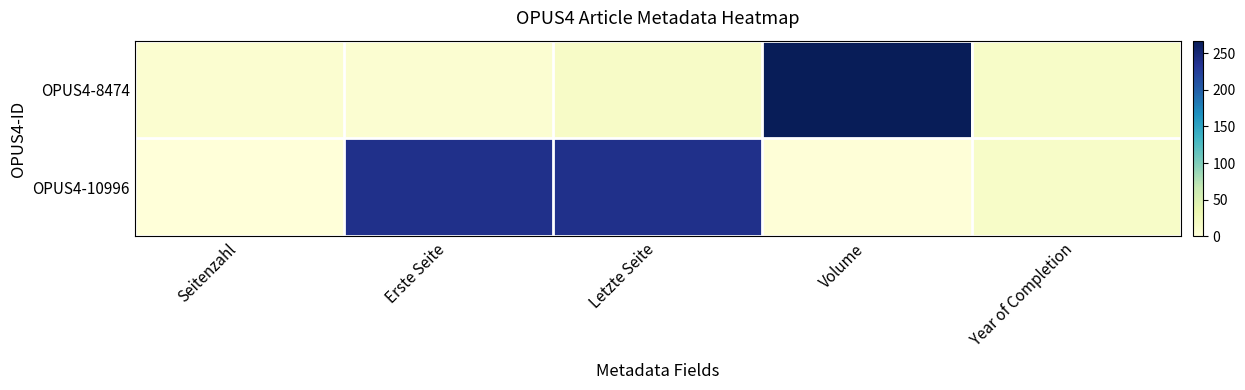

Which series has the widest spread of values?

OPUS4-8474